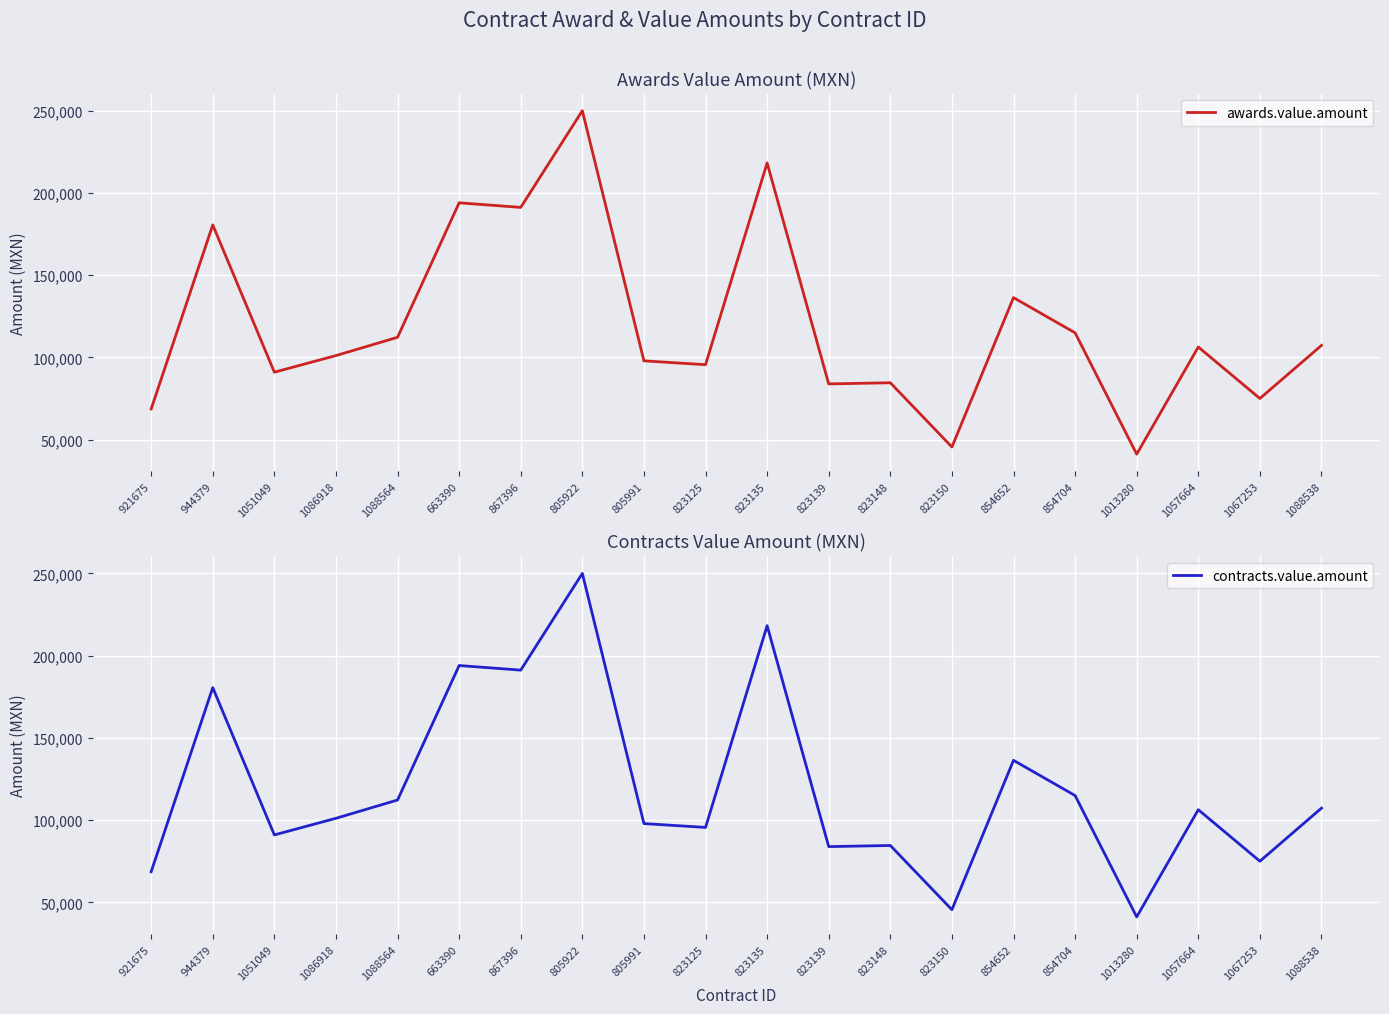

What is the label of the 9th point from the right?

823139